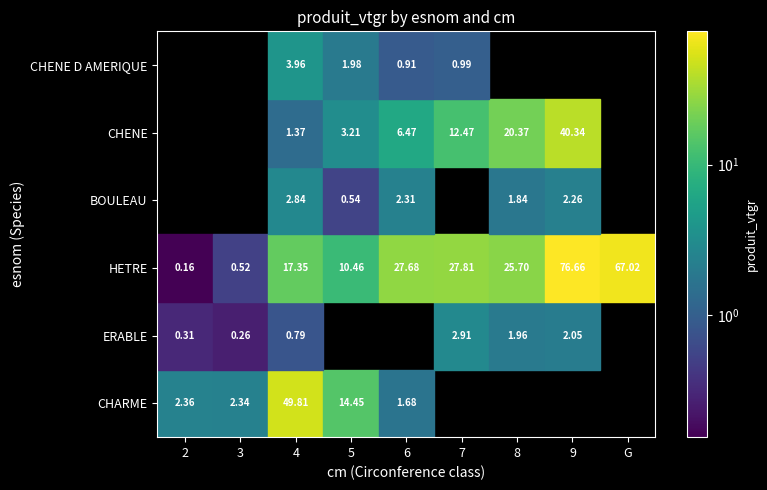

How many data points in CHARME are above 1?

5